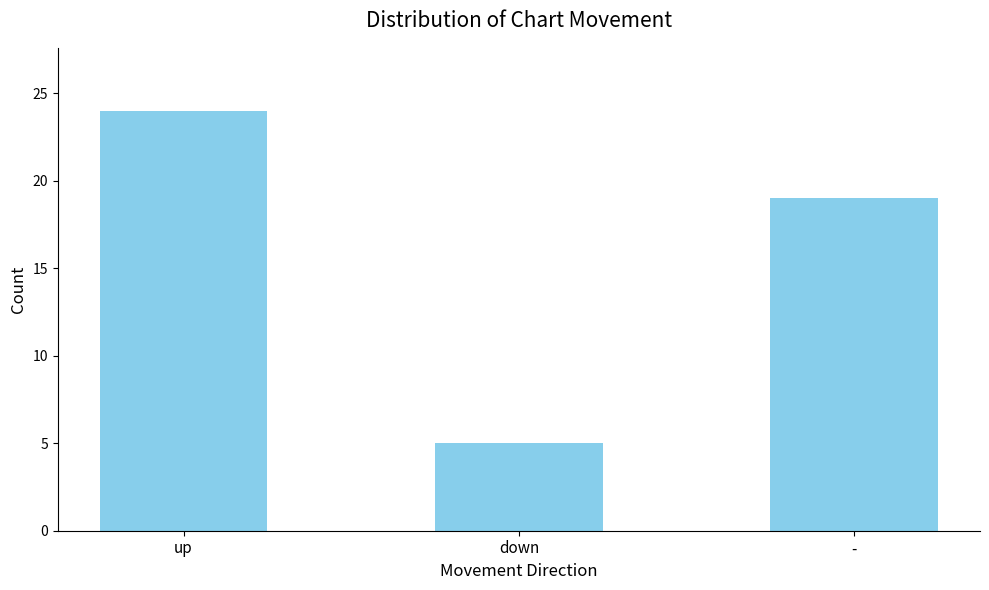

What is the change in value from down to -?

+14